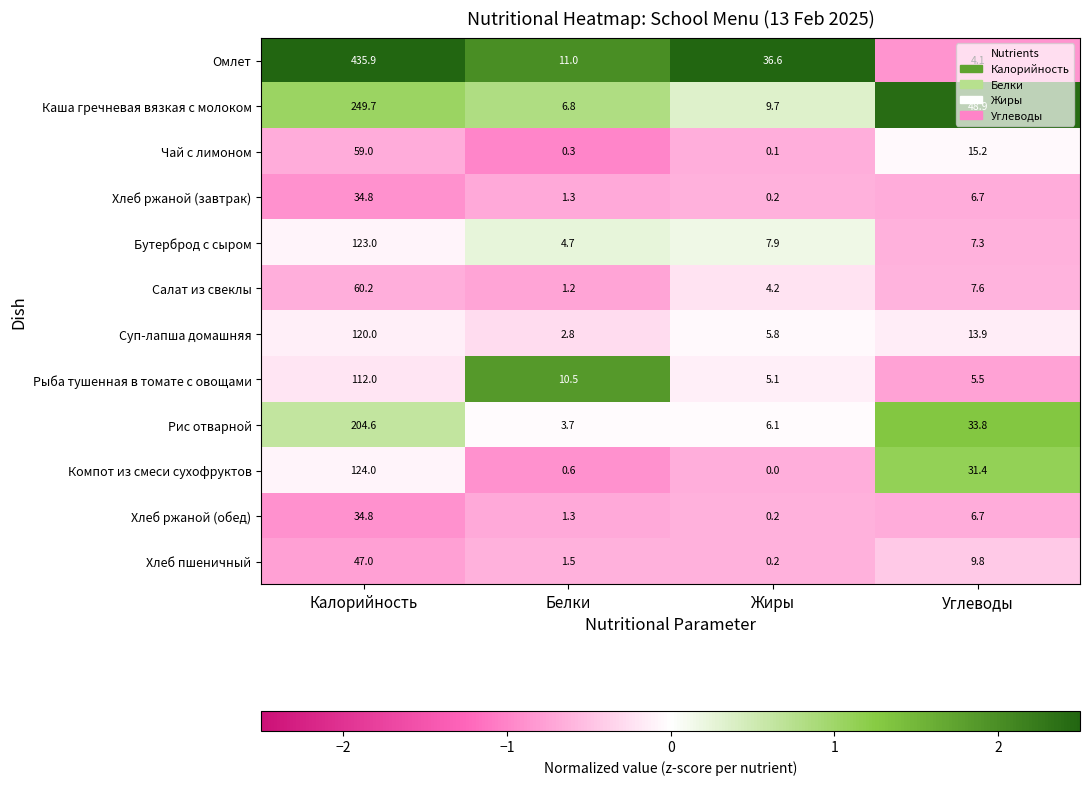

How many data points in Каша гречневая вязкая с молоком are above 48?

2